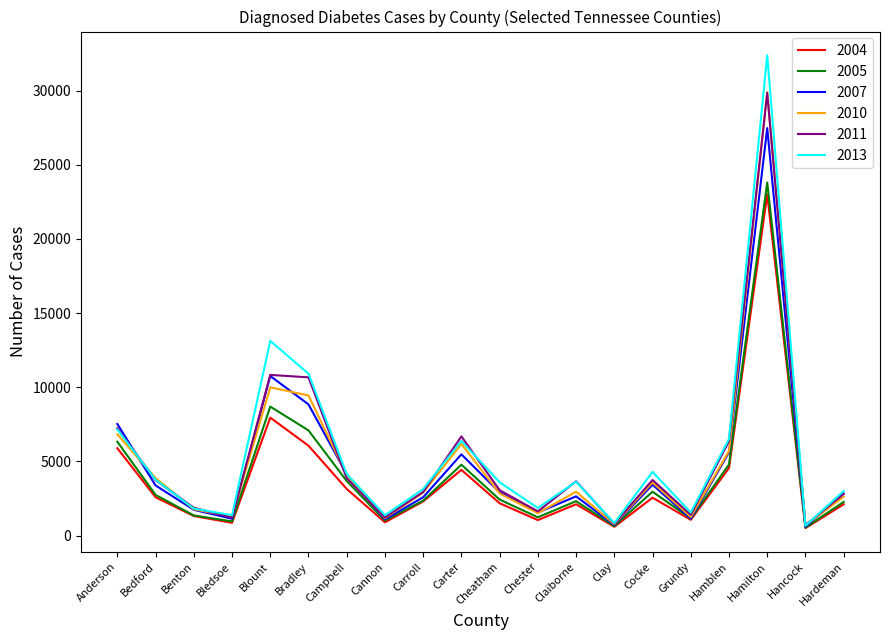

How many lines are shown in the chart?

6